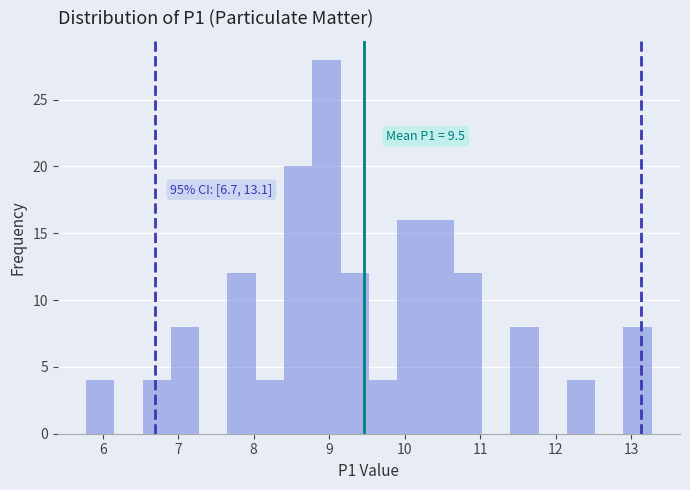

Read against the x-axis, roughly where is the centre of the tallest bar?

9.0